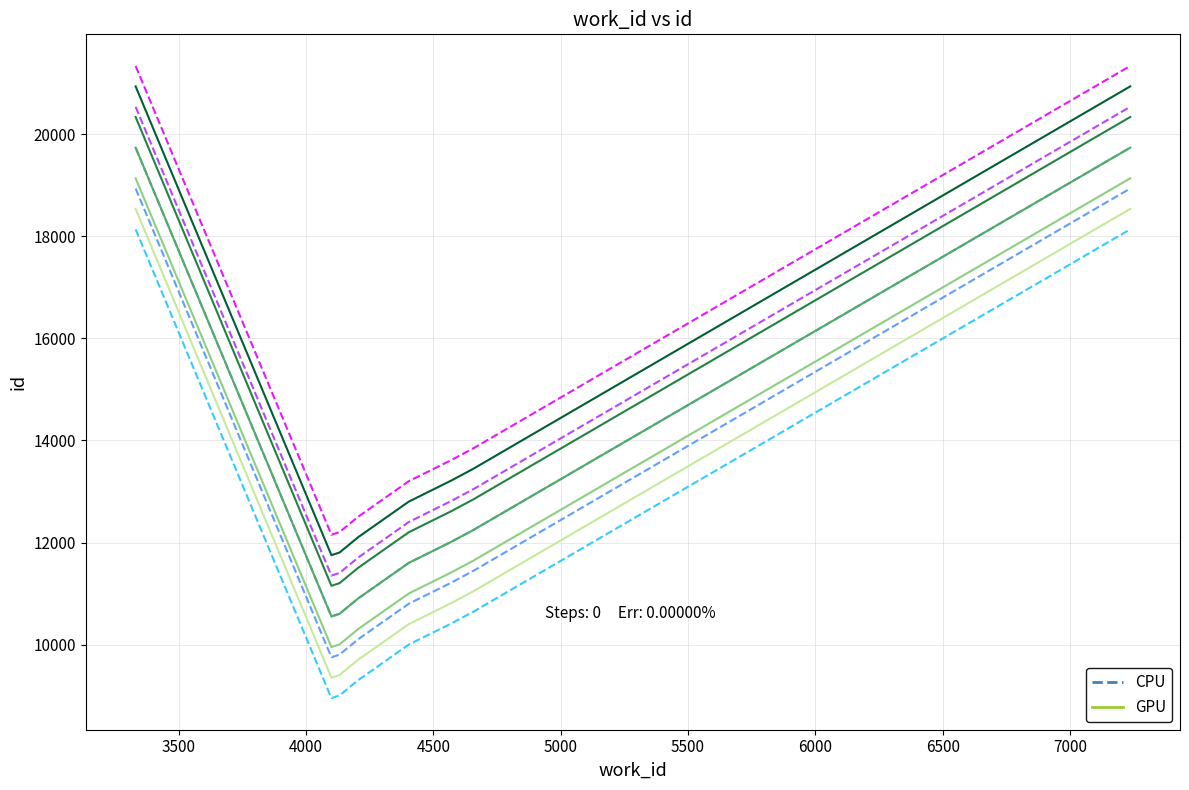

The GPU series shows 5480 at 6000. True or false?

False